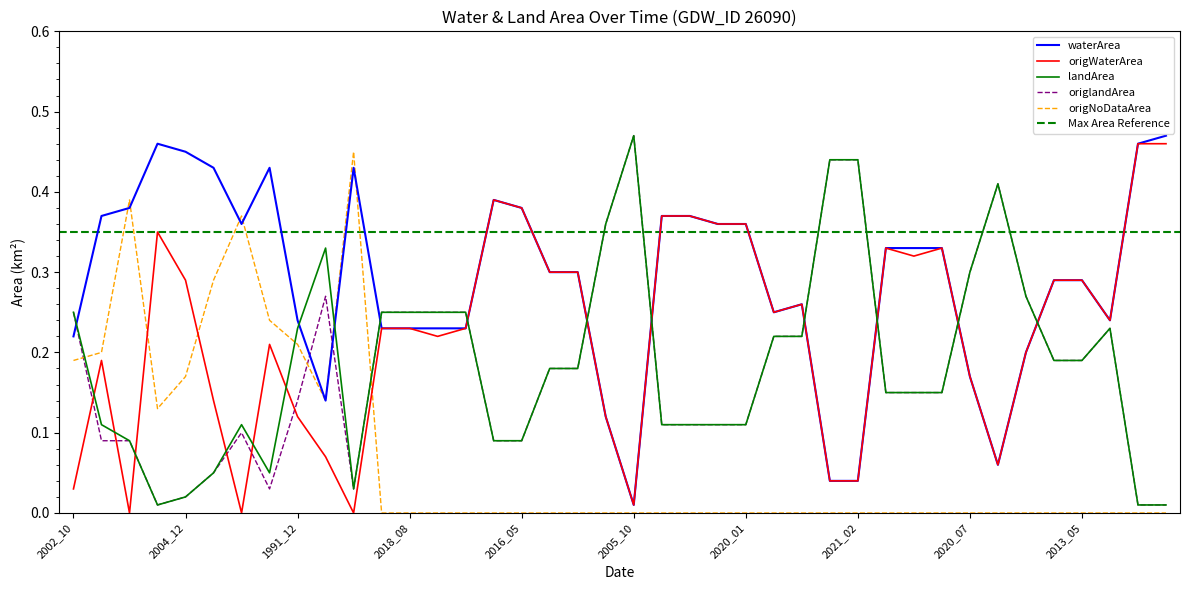

Does the chart display data point markers on the line(s)?

No